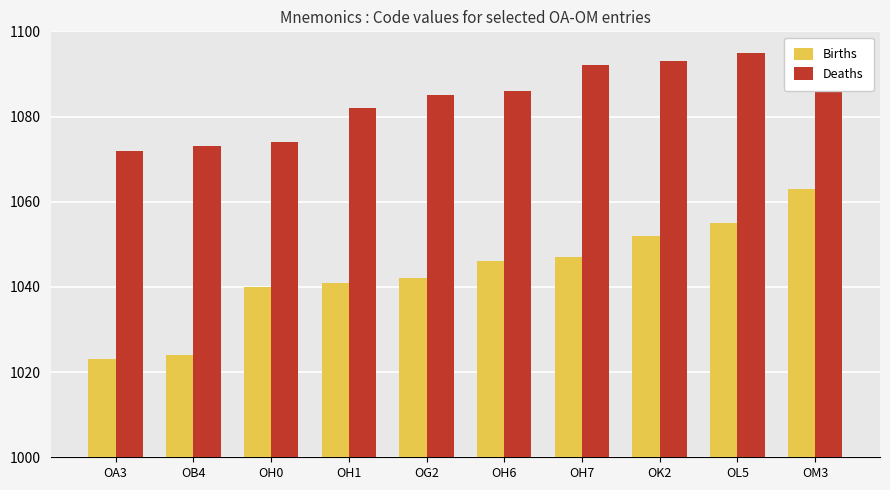

Reading left to right, list all the values displayed in this chart.

Births: 1023	1024	1040	1041	1042	1046	1047	1052	1055	1063
Deaths: 1072	1073	1074	1082	1085	1086	1092	1093	1095	1096